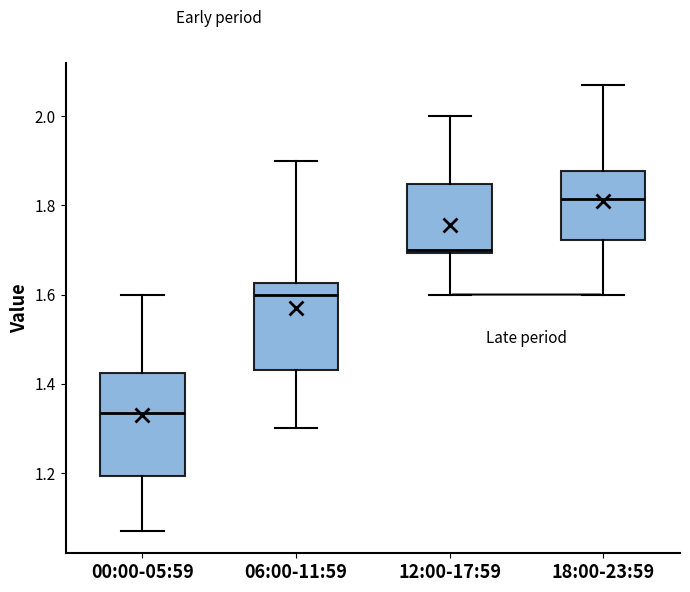

Which box's median line is the lowest?

00:00-05:59